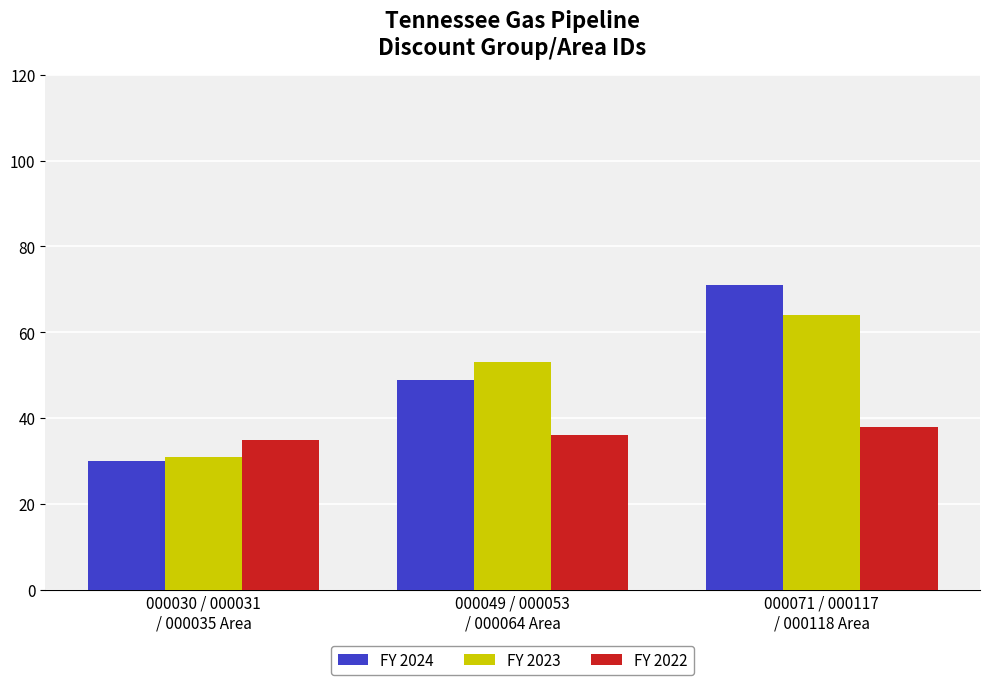

What is the value of the FY 2022 bar at the 3rd from the left?

38